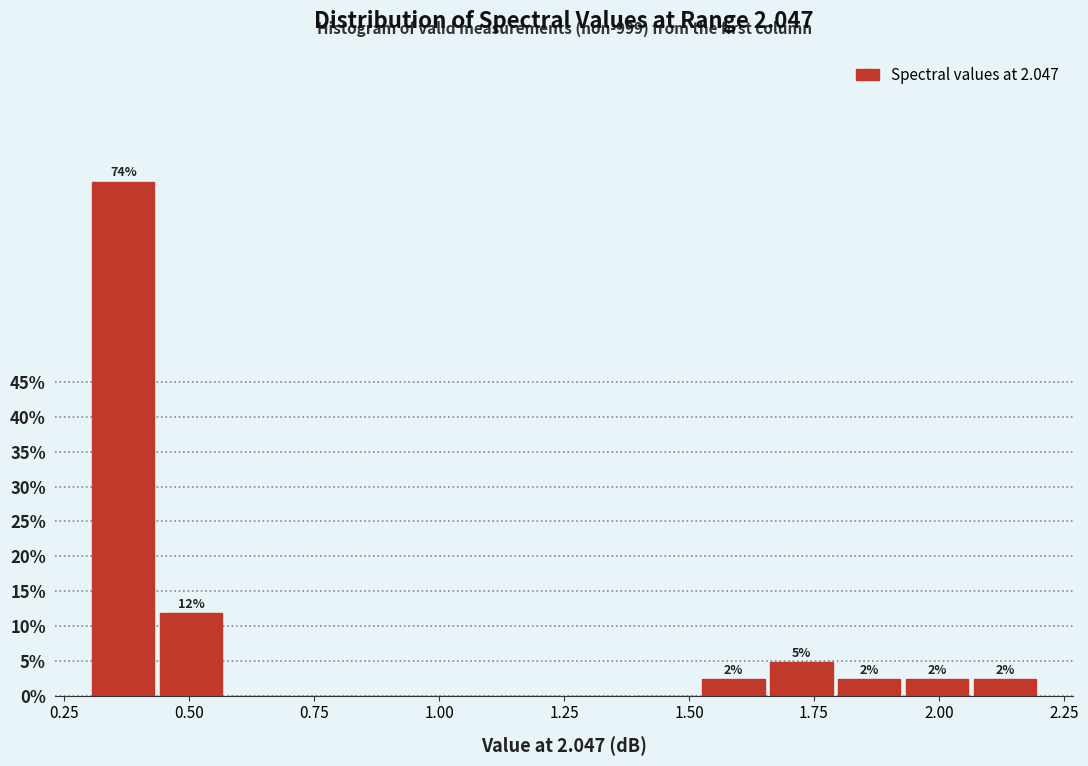

Around what value on the x-axis is the tallest bar? Give the approximate position of its centre, as read against the axis.

0.35